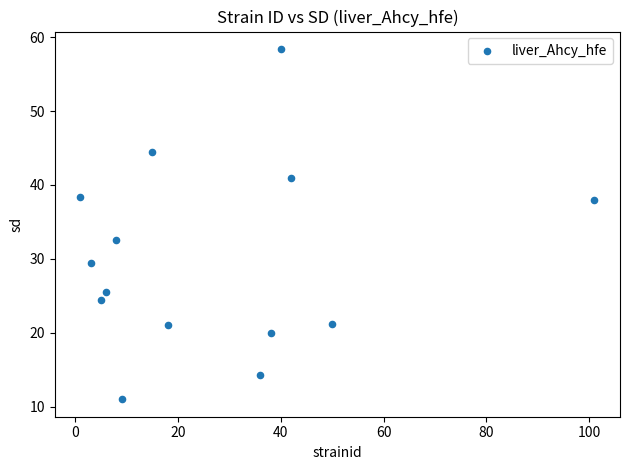

What Y value in the scatter plot is closest to 34?

32.6